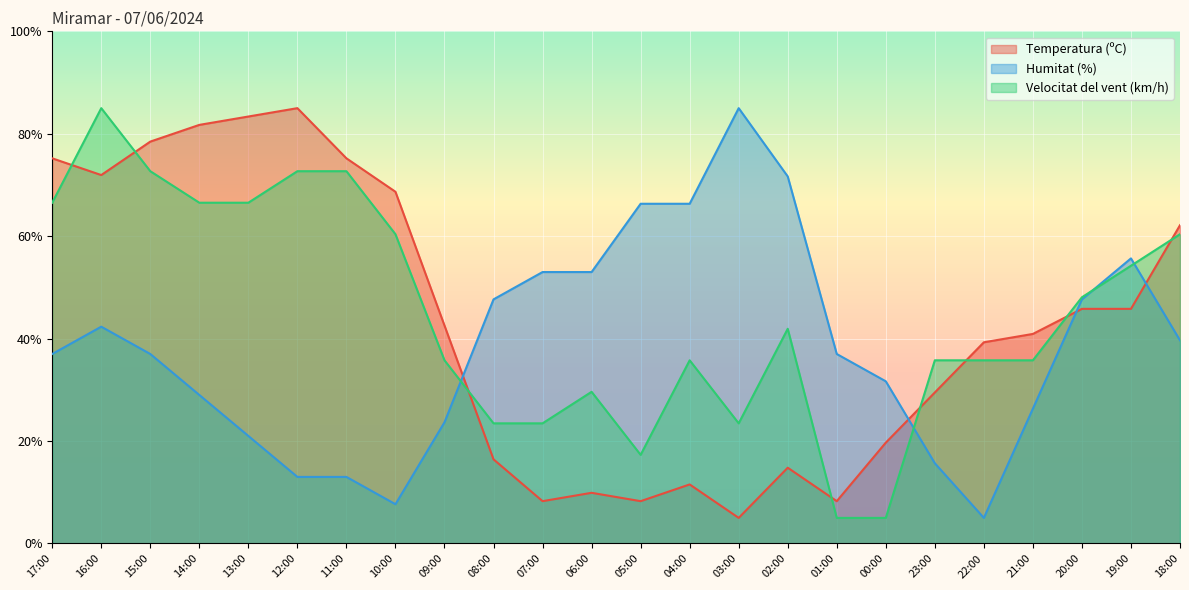

Where do Humitat (%) and Temperatura (ºC) first cross each other?

09:00 and 08:00